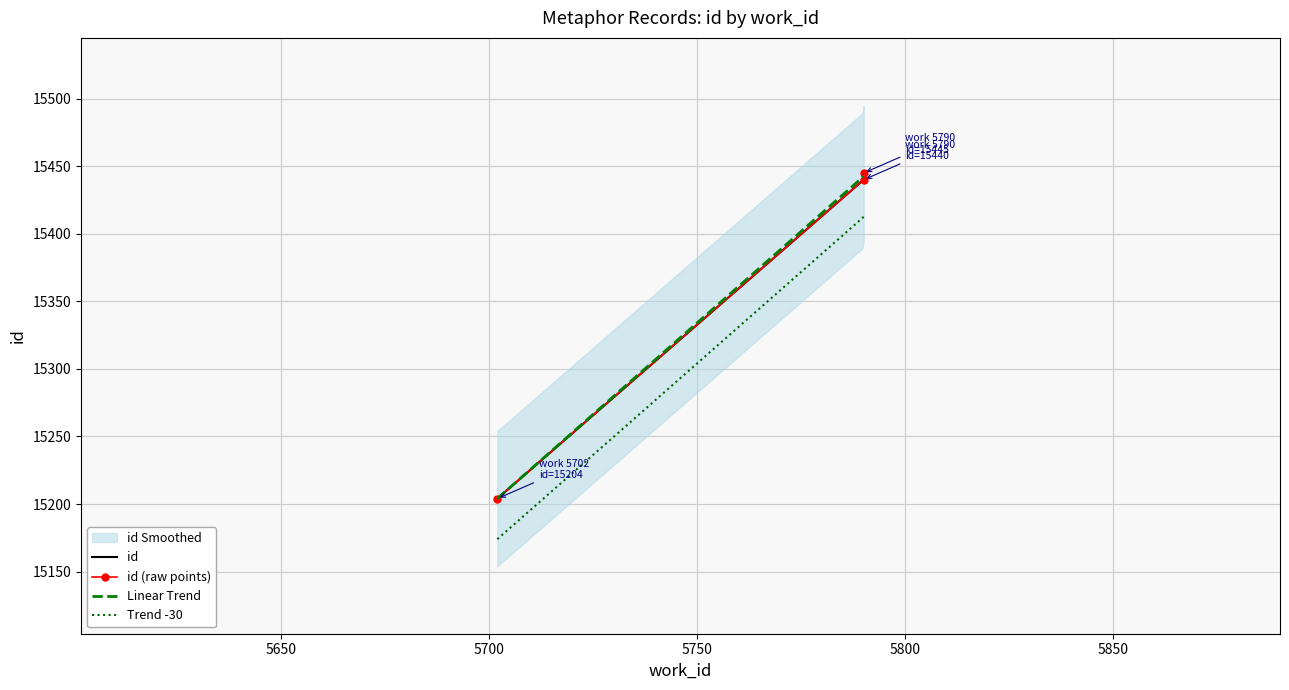

Is it true that the value at 5702 is 15204?

True